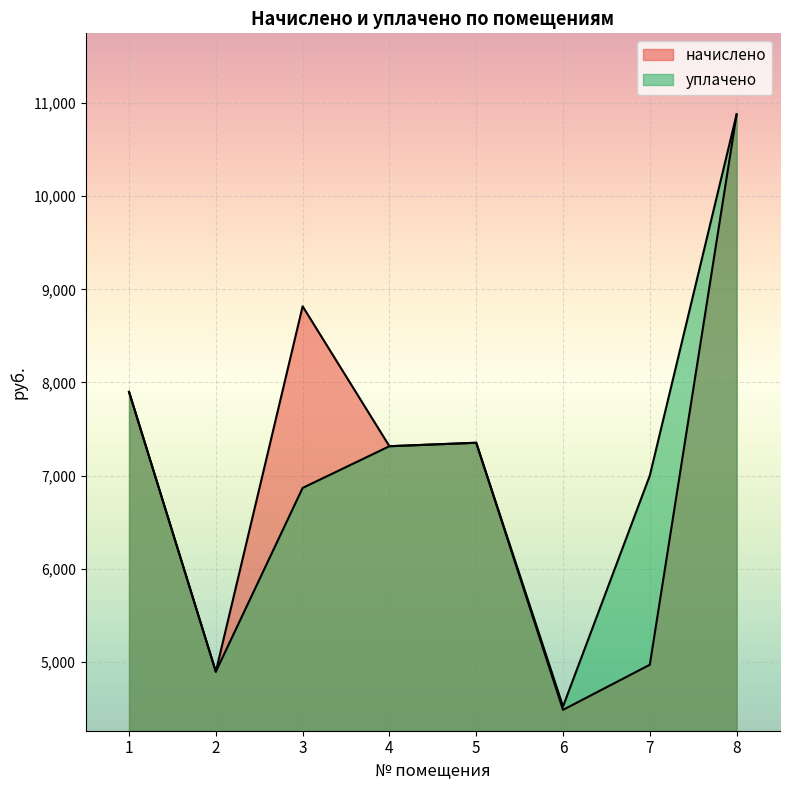

True or false: начислено and уплачено cross at least once.

False